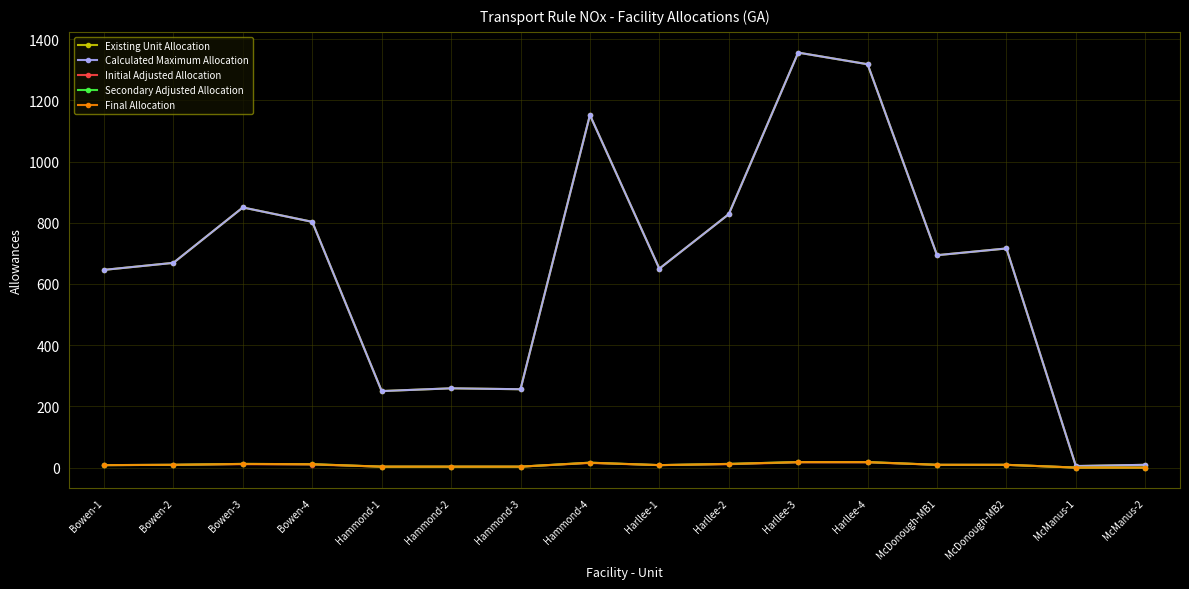

What is the value of the Existing Unit Allocation point at the 6th from the left?

259